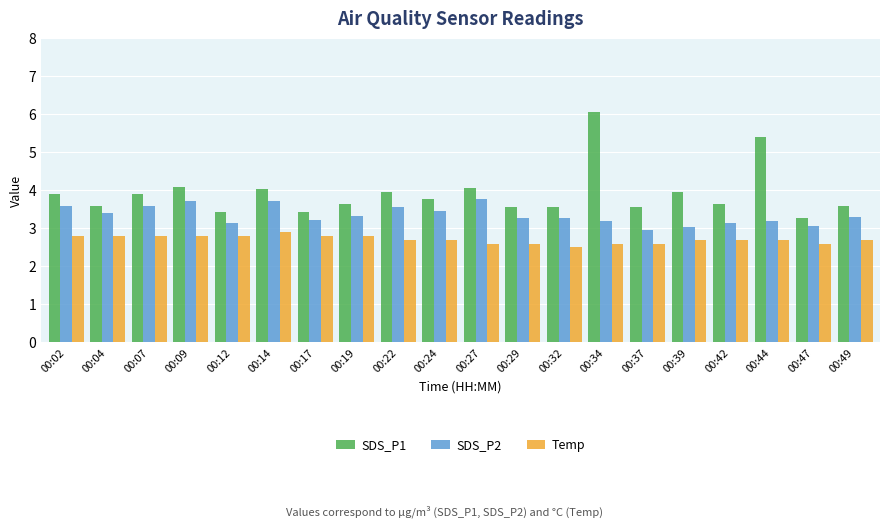

What is the total value across all series at 00:09?

10.6